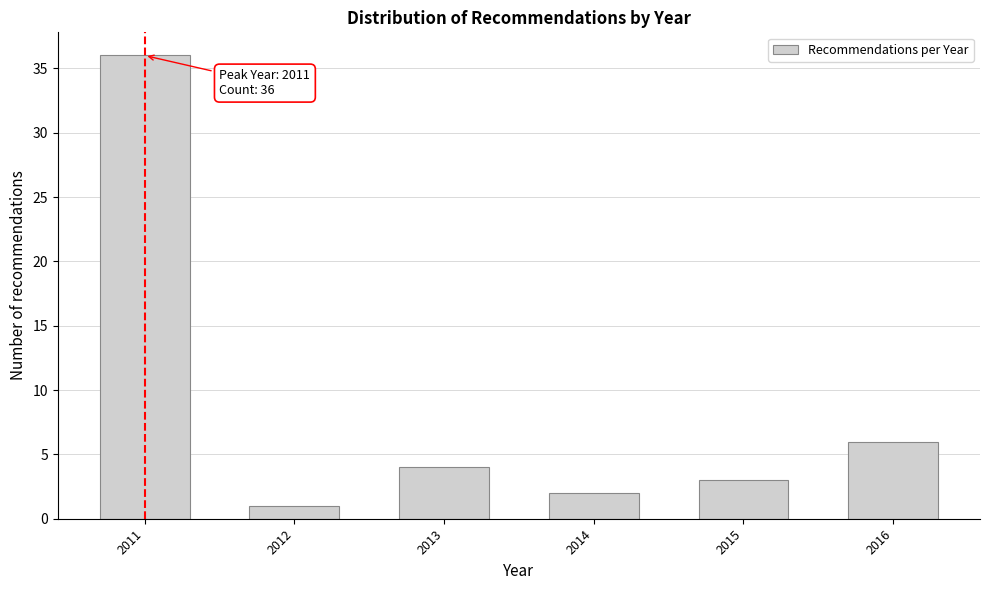

Reading right to left, list all the values displayed in this chart.

6	3	2	4	1	36